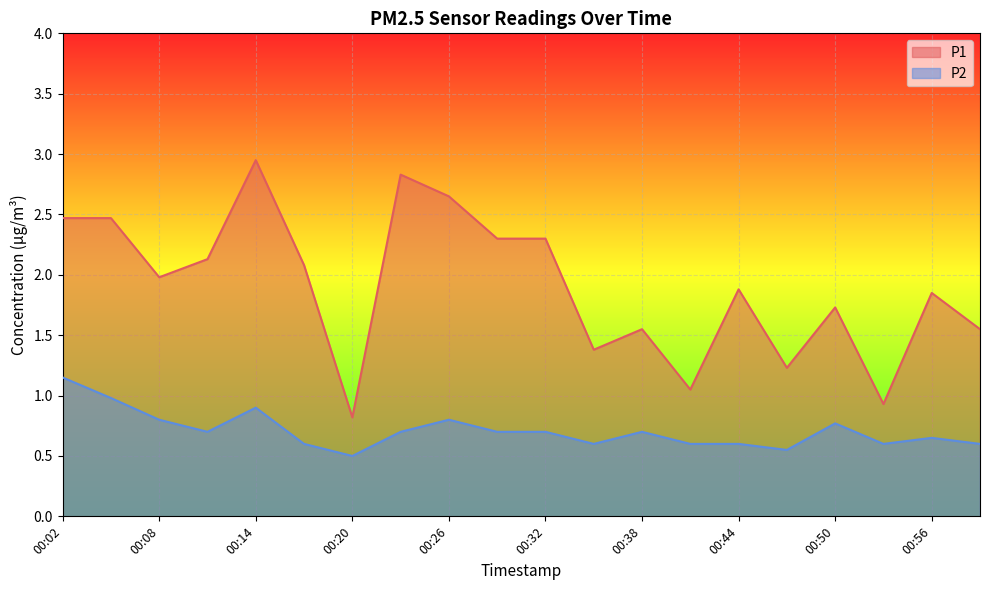

What is the total value across all series at 00:11?

2.8